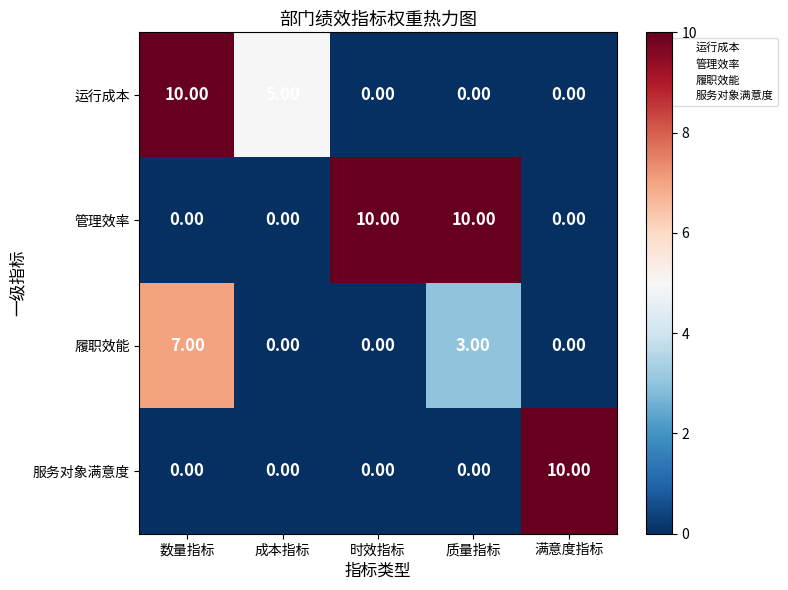

At which label does 履职效能 reach its peak?

数量指标